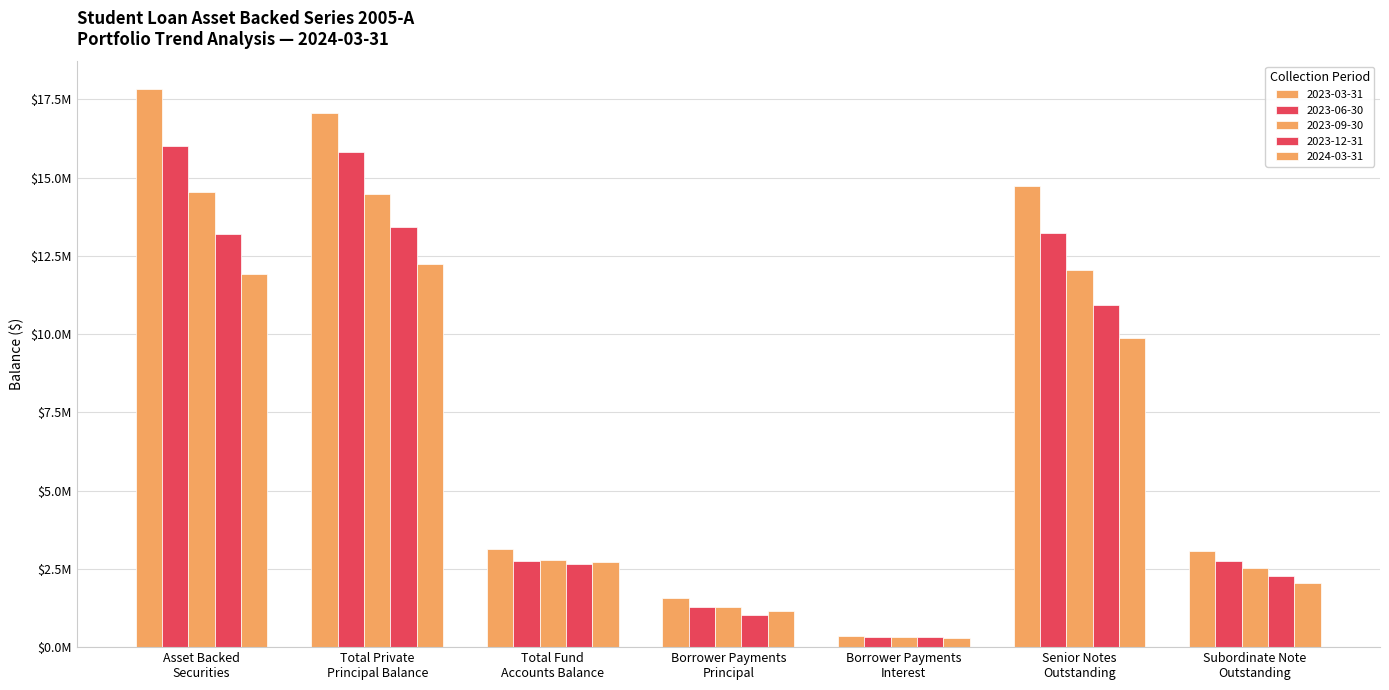

What is the minimum value shown in the chart?

286523.1